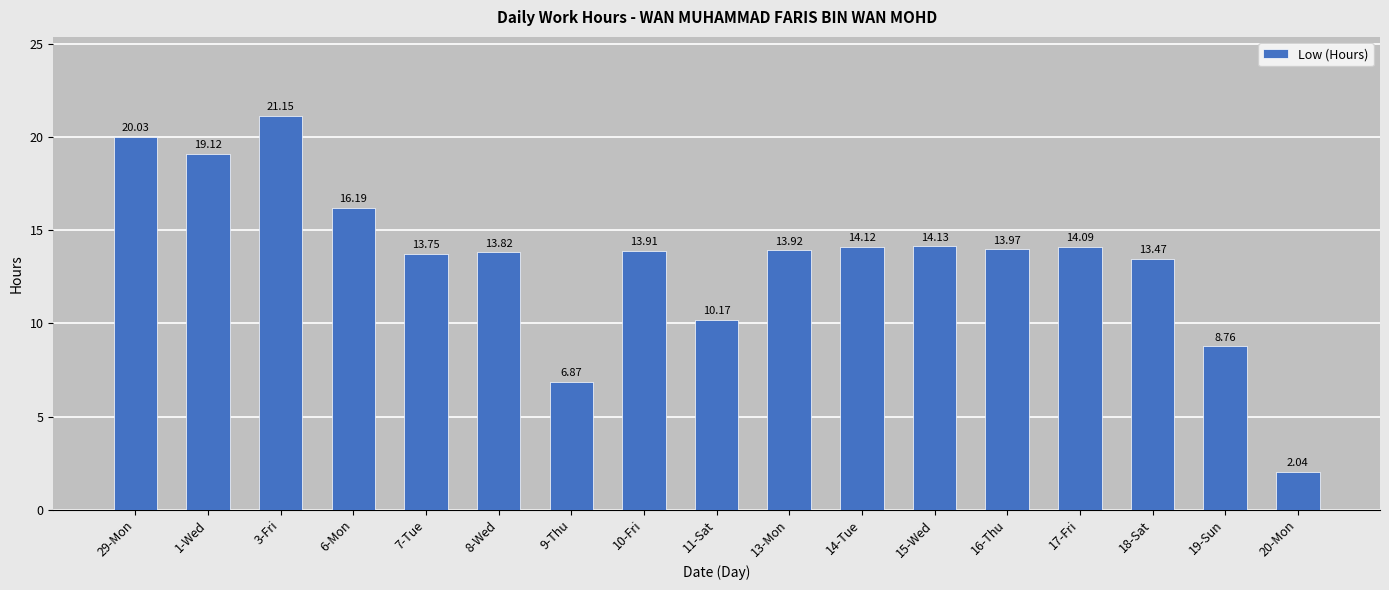

Where does the data first go above 13?

29-Mon